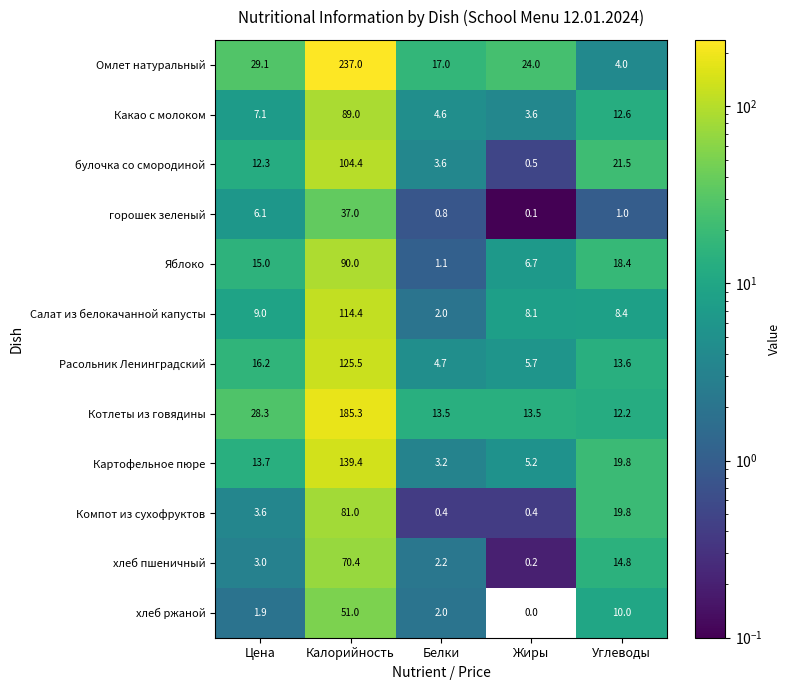

Count the number of data series in this chart.

12